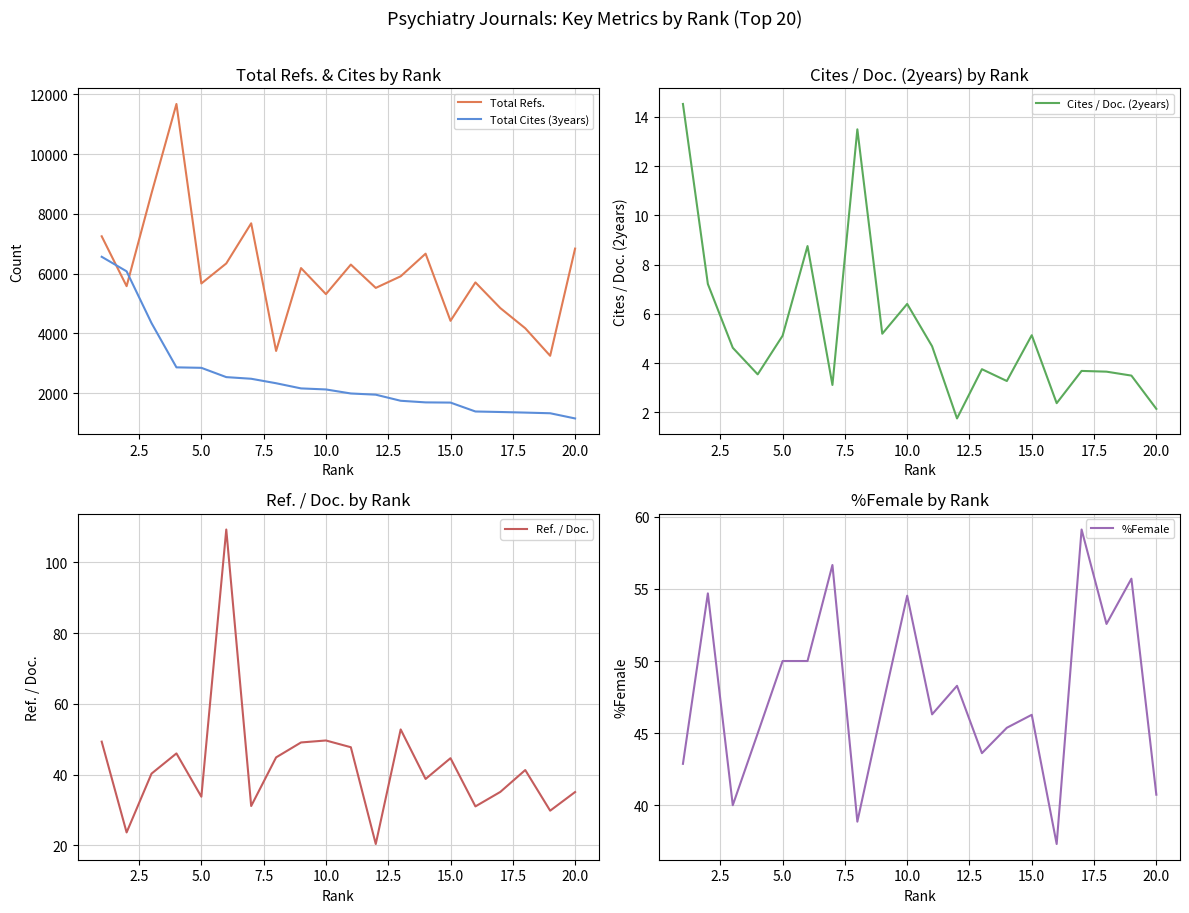

What is the difference between the maximum and minimum values in the Total Refs. series?

8432